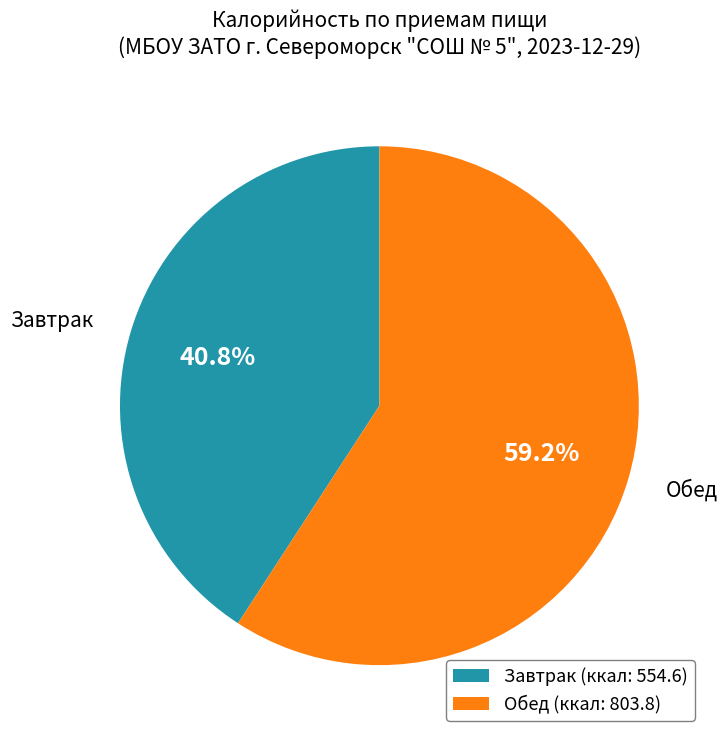

How many slices are in this pie chart?

2